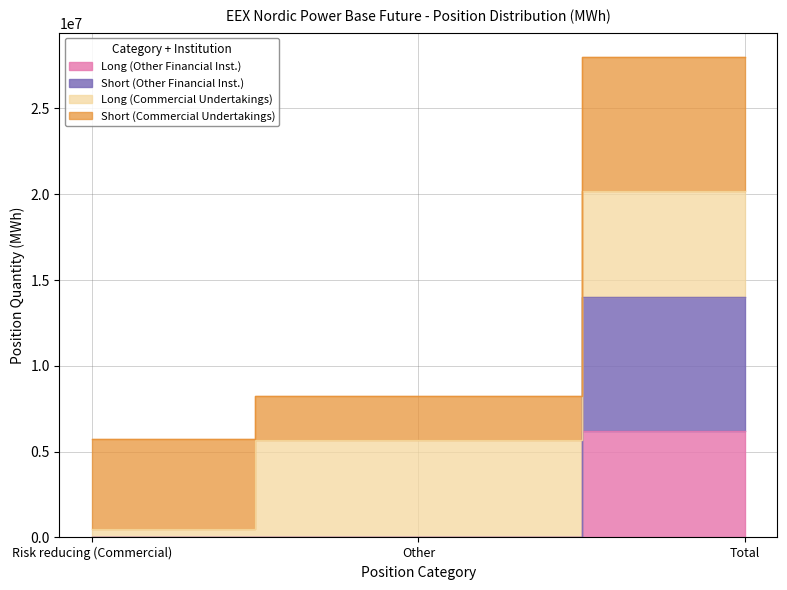

What is the label of the 3rd point from the left?

Total